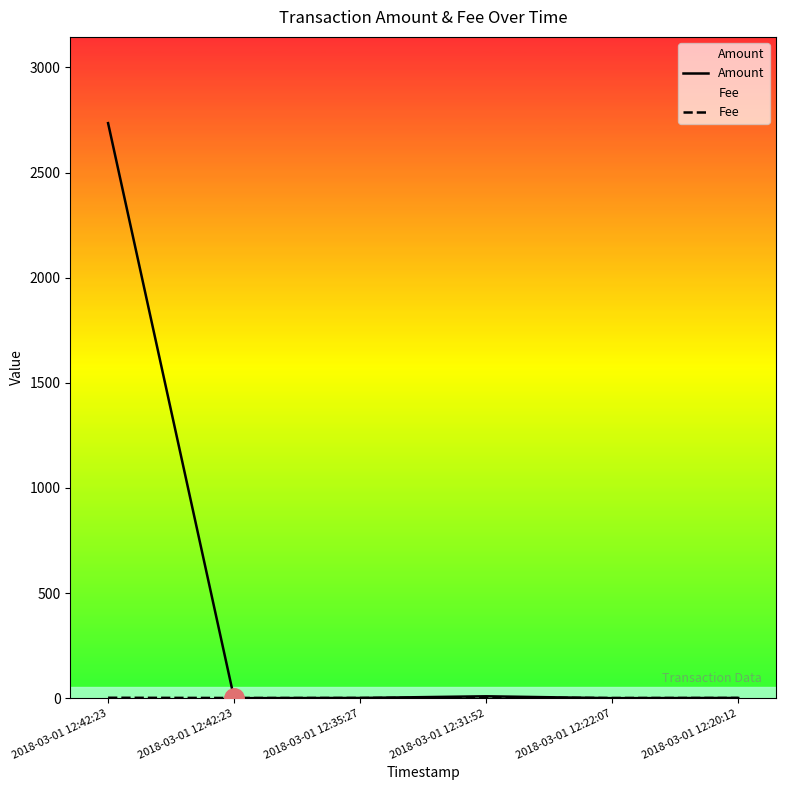

How many interior local peaks does the Fee series have?

1